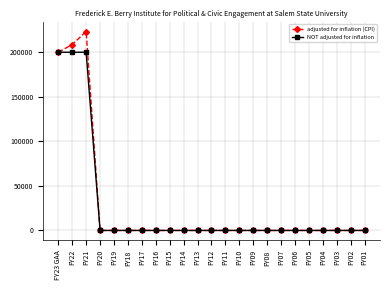

At which category is the sum across all series the highest?

FY21